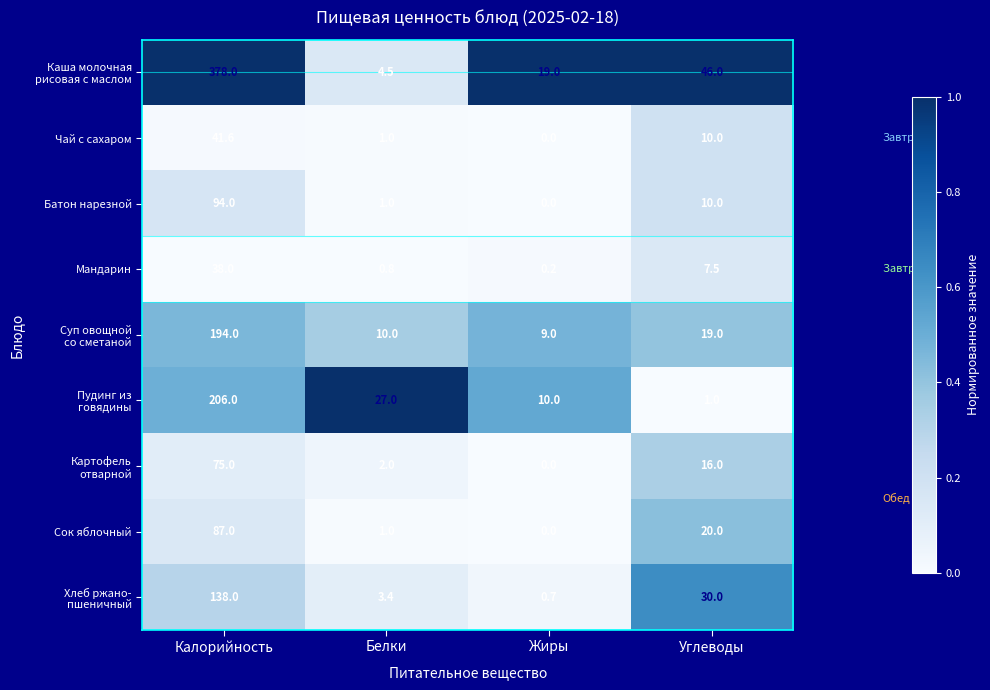

List the labels in order of Чай с сахаром value, largest first.

Калорийность, Углеводы, Белки, Жиры